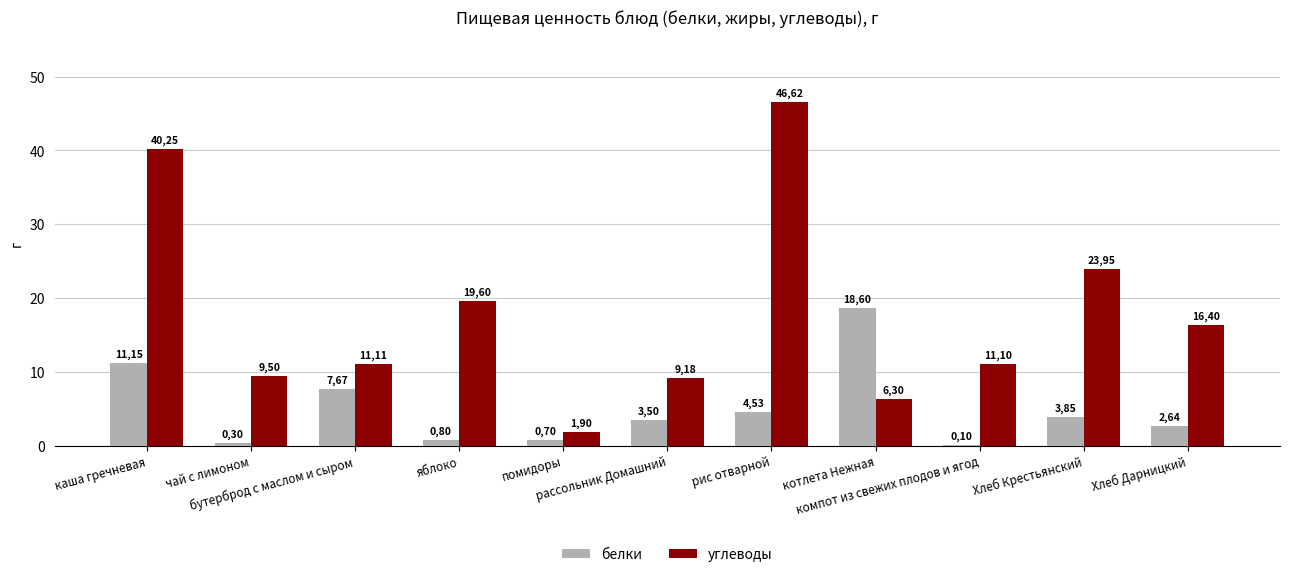

What is the total value across all series at яблоко?

20.4